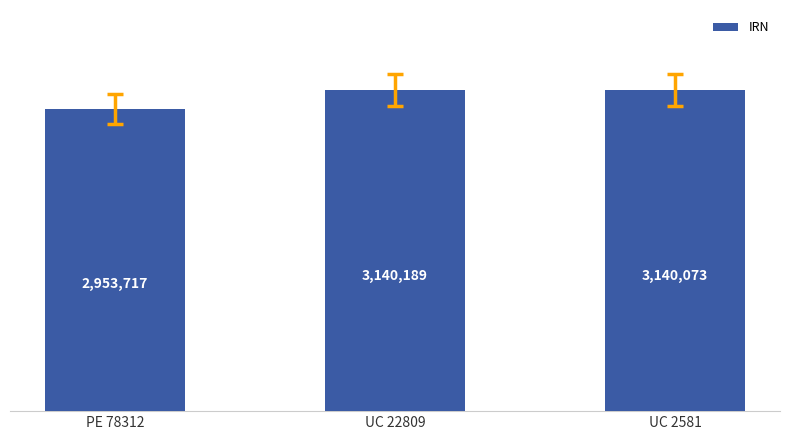

Does the chart contain any negative values?

No